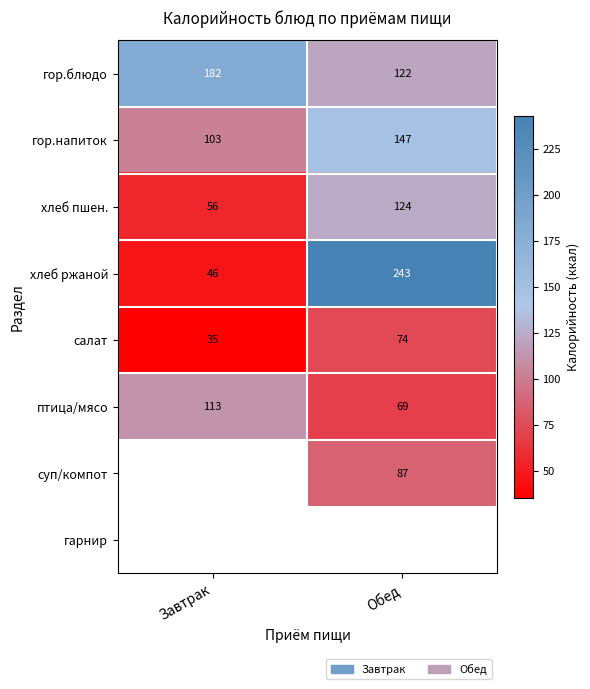

The value of птица/мясо at Обед is 69. True or false?

True